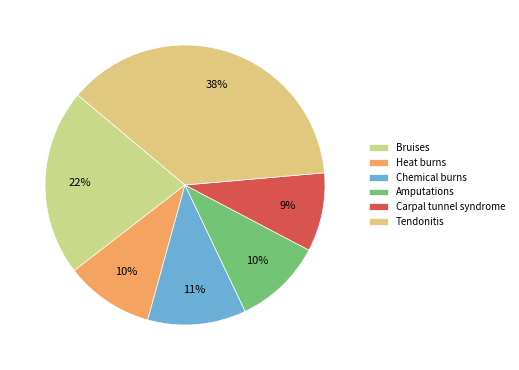

To the nearest percent, what portion does Amputations represent?

10%